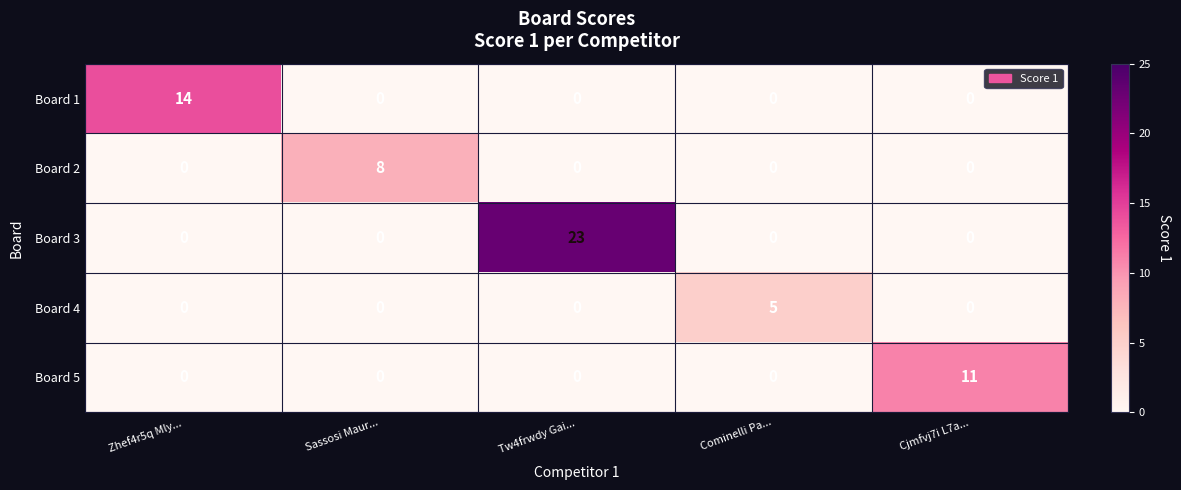

Which series changed the most between Sassosi Maur... and Tw4frwdy Gai...?

Board 3